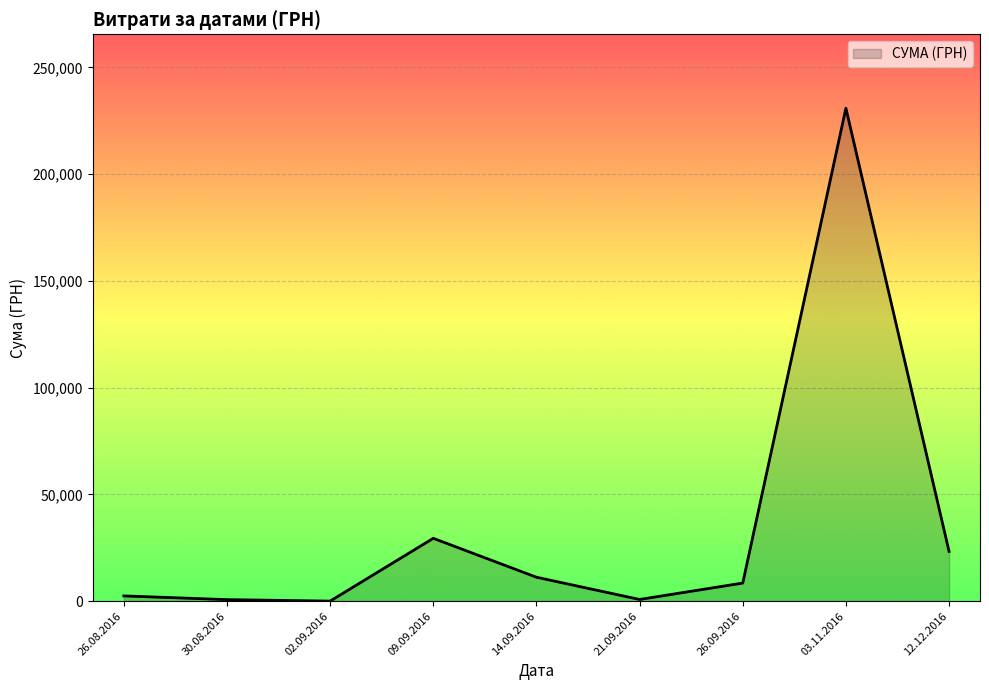

Is it true that the value at 09.09.2016 is 50292.0?

False